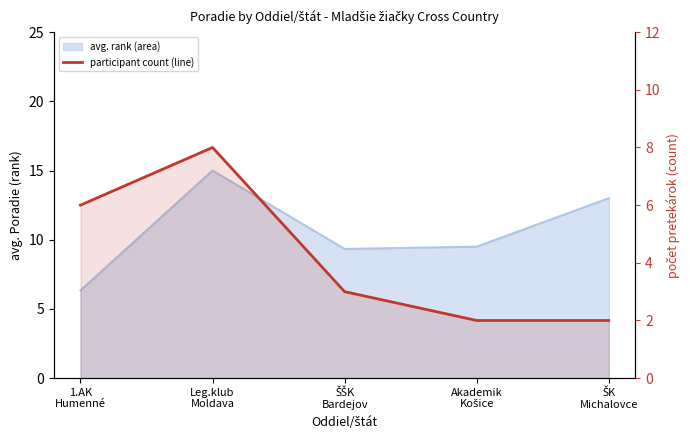

How many values are between 2 and 6?

4